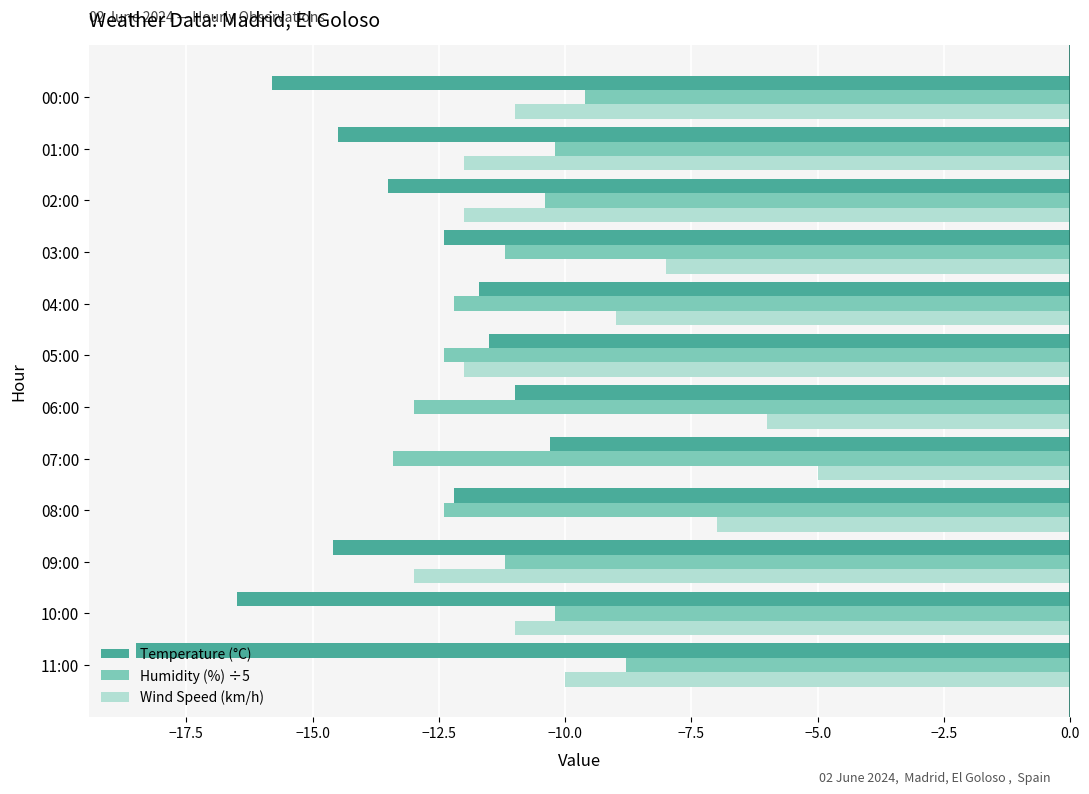

At which category is the sum across all series the highest?

07:00